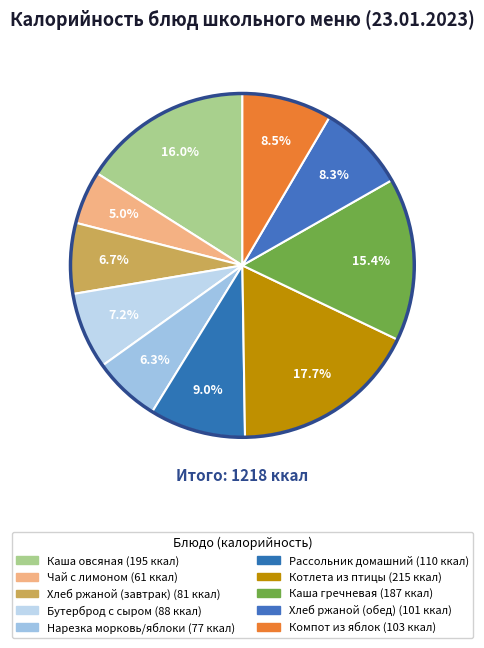

Rank the categories by value from lowest to highest.

чай с лимоном, нарезка из моркови и яблок, хлеб ржаной (завтрак), бутерброд с сыром, хлеб ржаной (обед), компот из свежих яблок с клюквой, рассольник домашний с мясом и сметаной, каша гречневая вязкая, каша овсяная жидкая с маслом, котлета из птицы по-домашнему